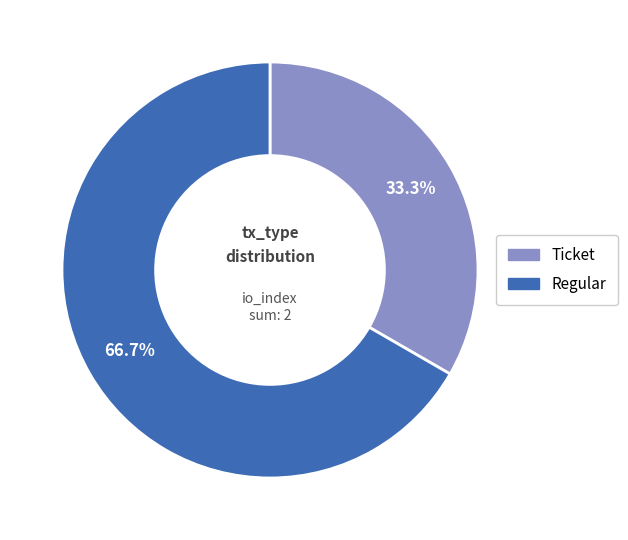

How many slices are in this pie chart?

2